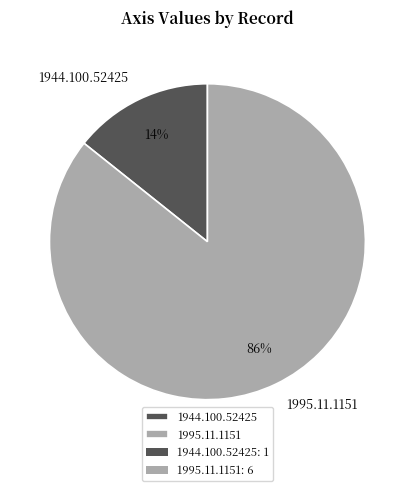

True or false: 1944.100.52425 accounts for 22% of the total.

False